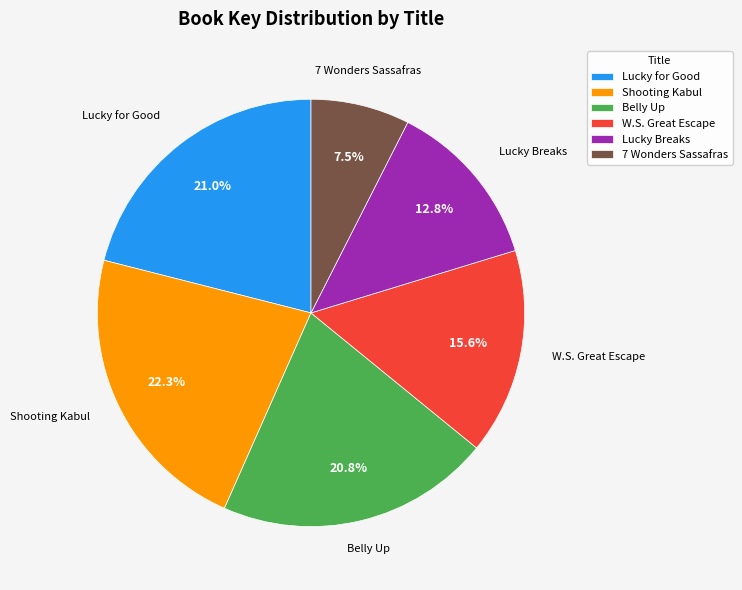

Approximately how many times larger is the value at Lucky for Good compared to 7 Wonders Sassafras?

2.8